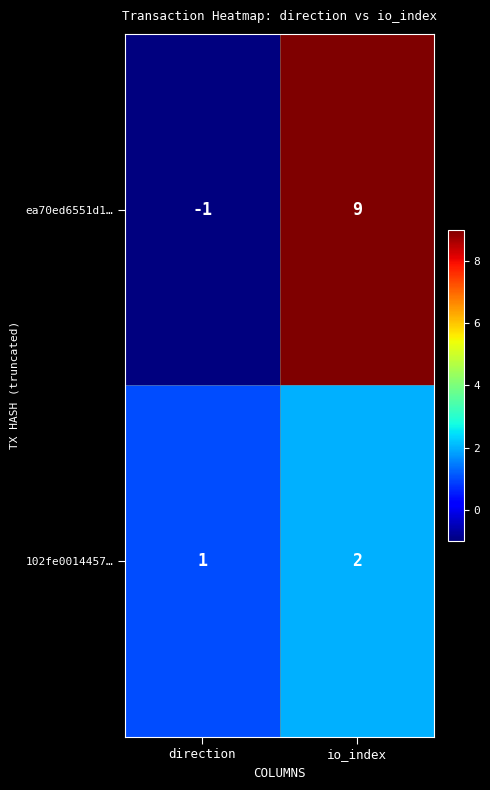

What is the sum of the 102fe0014457… values at io_index and direction?

3